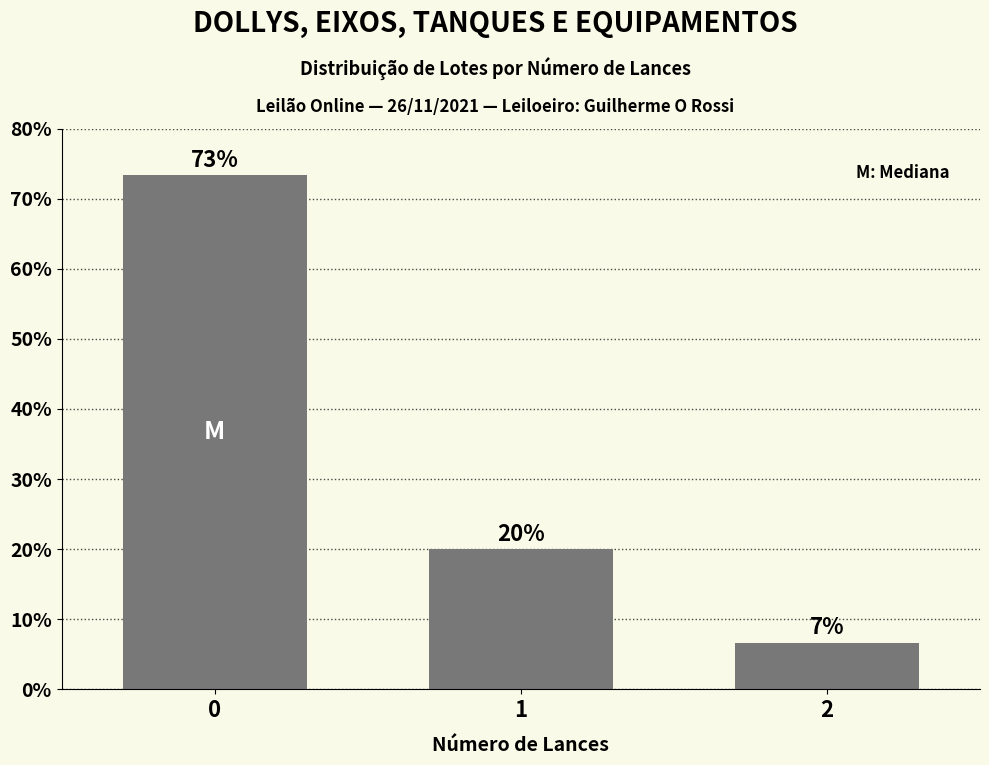

True or false: the data shows 3.9 at 2.

False